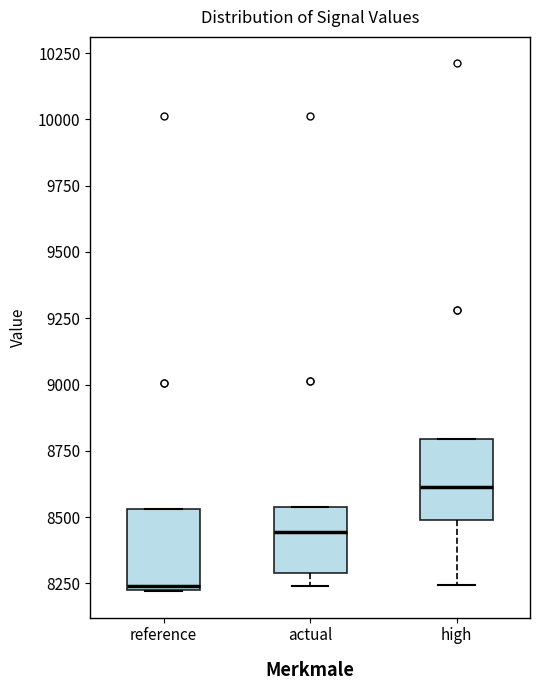

Reading left to right, read every box against the y-axis: the position of its median line, the range the box covers, and the ends of its whiskers. The values are not printed on the chart, so give them approximately, as read against the axis.

reference: median 8250, box 8250 to 8550, whiskers 8200 to 8550
actual: median 8450, box 8300 to 8550, whiskers 8250 to 8550
high: median 8600, box 8500 to 8800, whiskers 8250 to 8800